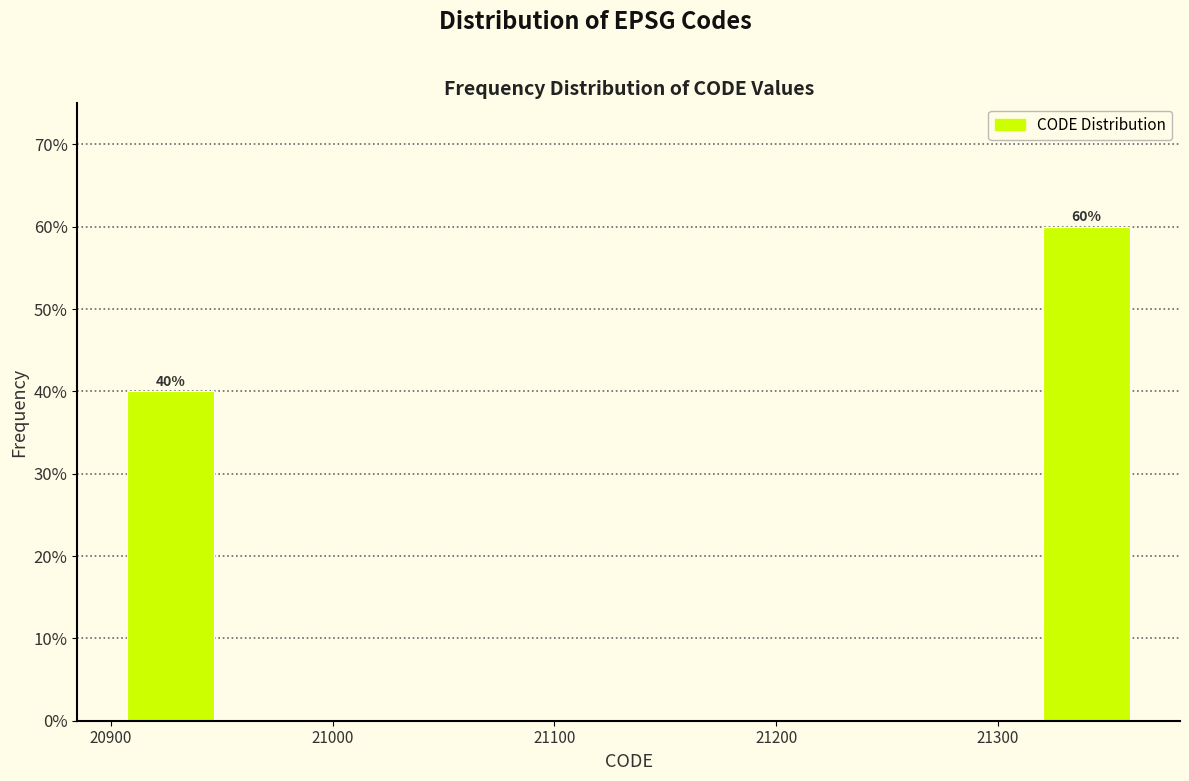

Which range on the x-axis has the tallest bar?

21320 to 21360